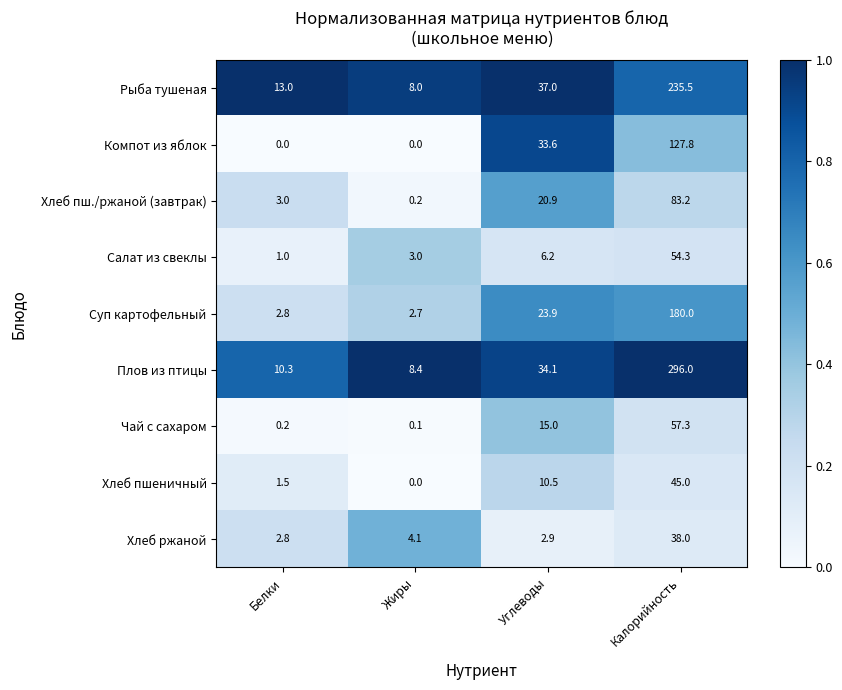

True or false: Хлеб ржаной has a value of 38.0 at Калорийность.

True